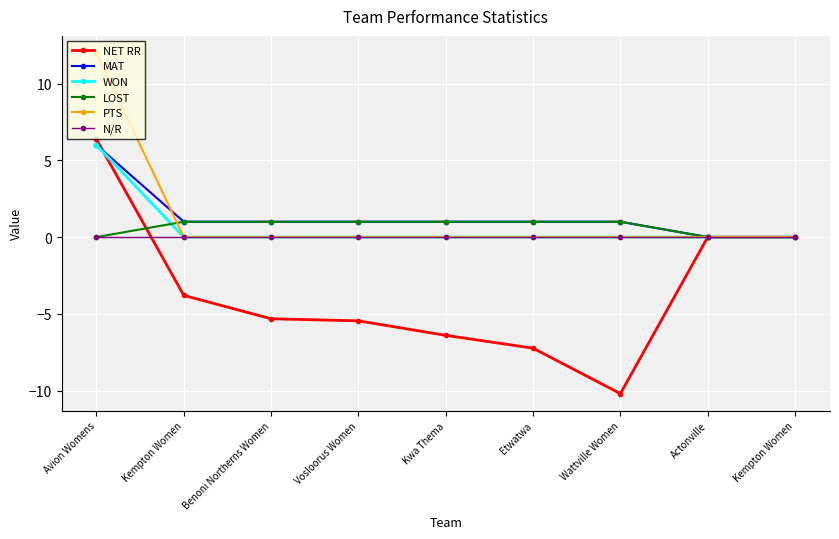

What are all the series names shown in the legend?

NET RR, MAT, WON, LOST, PTS, N/R